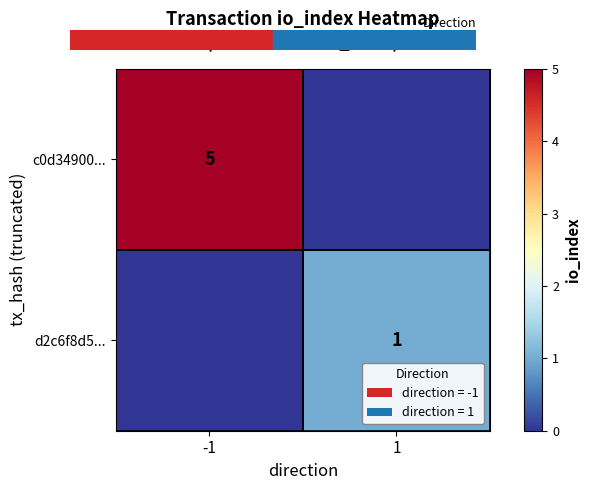

The value of c0d34900... at -1 is 5. True or false?

True